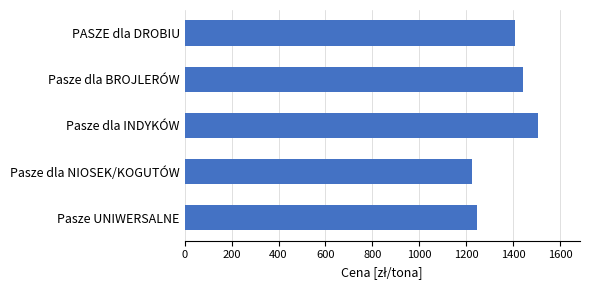

What is the average value?

1365.1